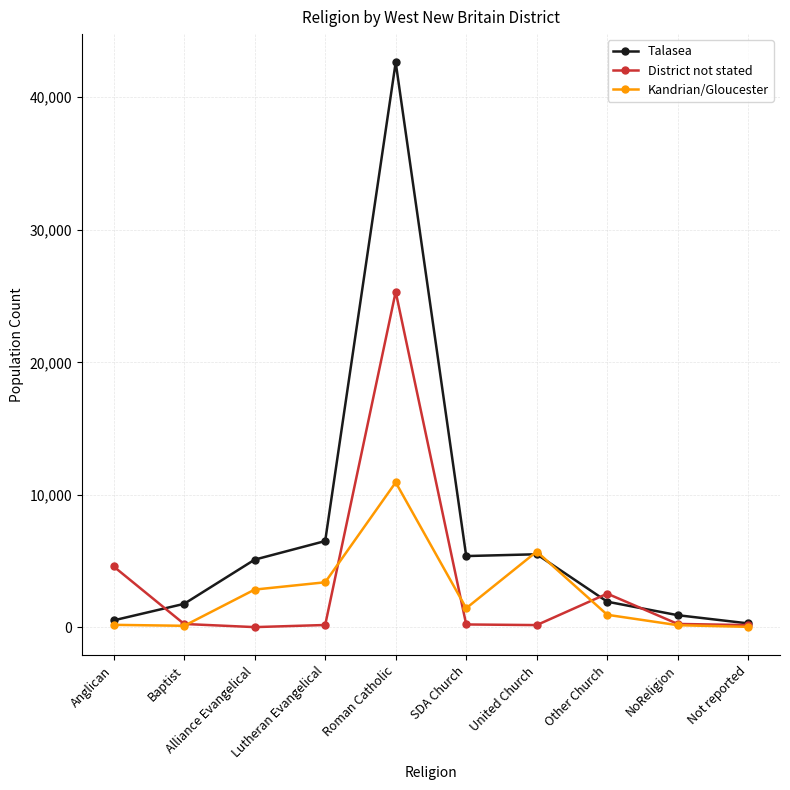

Rank the series by their maximum value, from highest to lowest.

Talasea, District not stated, Kandrian/Gloucester